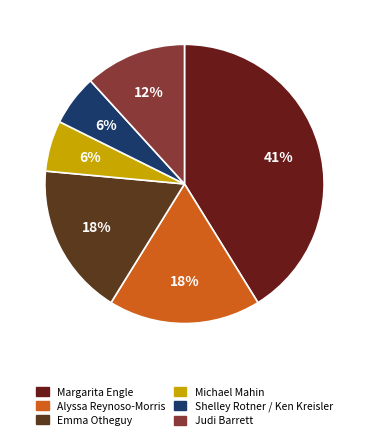

Is there any slice that represents more than half of the pie?

No